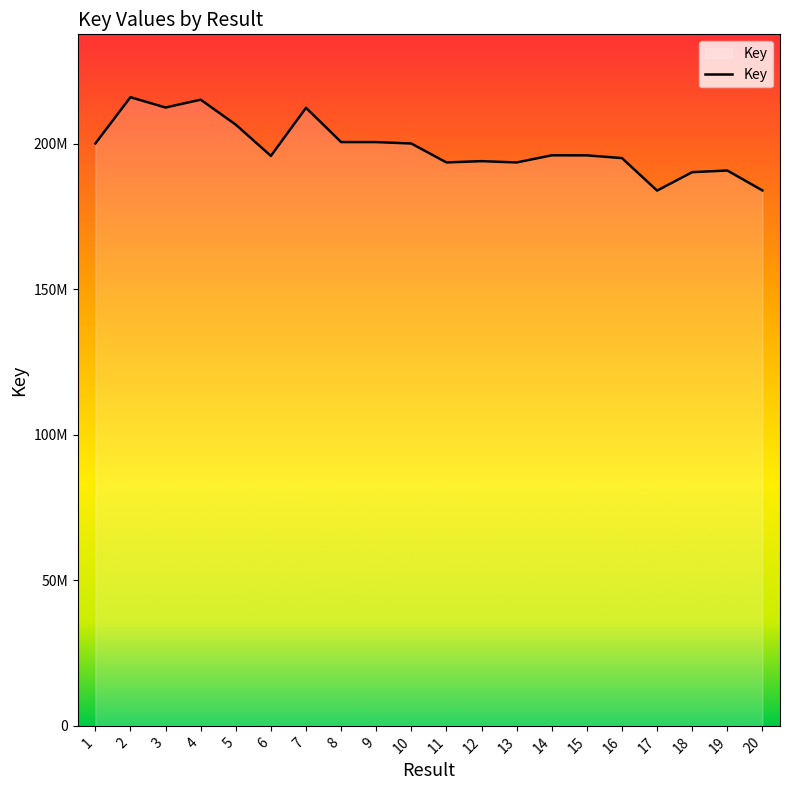

Is this an area chart (filled region under the line)?

Yes